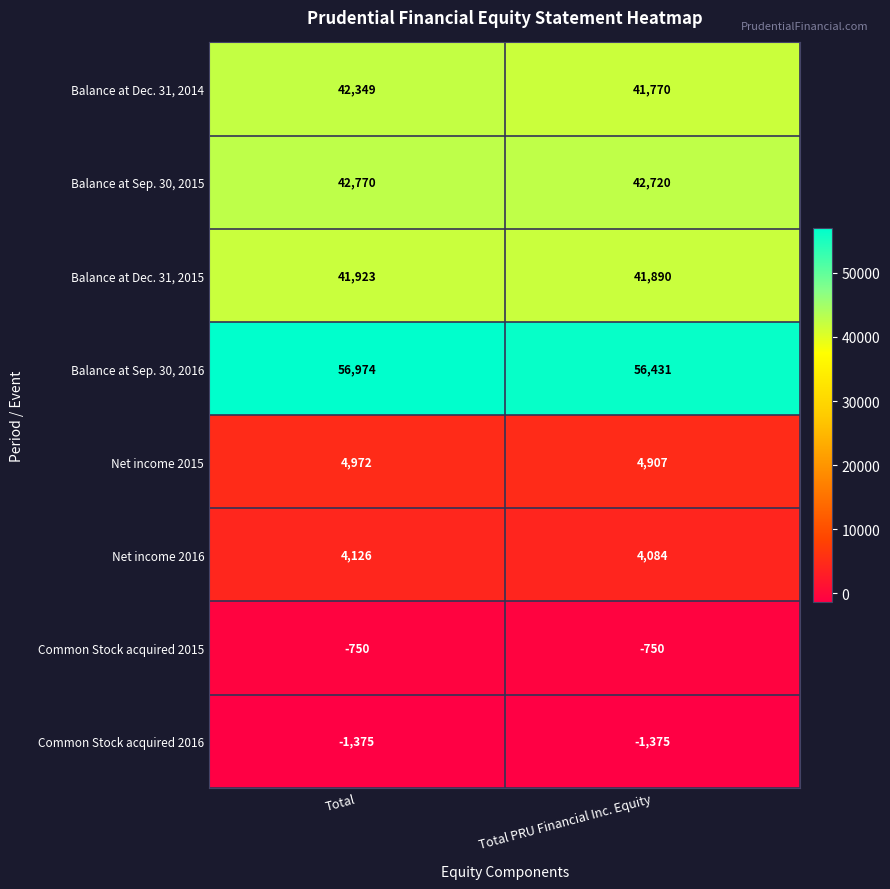

Reading left to right, list all the values displayed in this chart.

Balance at Dec. 31, 2014: 42349	41770
Balance at Sep. 30, 2015: 42770	42720
Balance at Dec. 31, 2015: 41923	41890
Balance at Sep. 30, 2016: 56974	56431
Net income 2015: 4972	4907
Net income 2016: 4126	4084
Common Stock acquired 2015: -750	-750
Common Stock acquired 2016: -1375	-1375